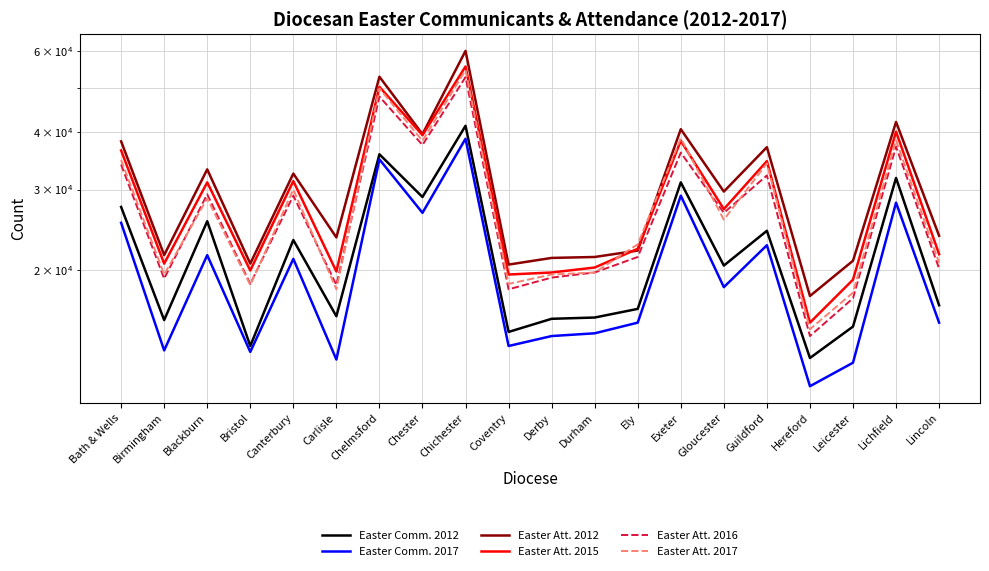

What is the minimum value shown in the chart?

11200